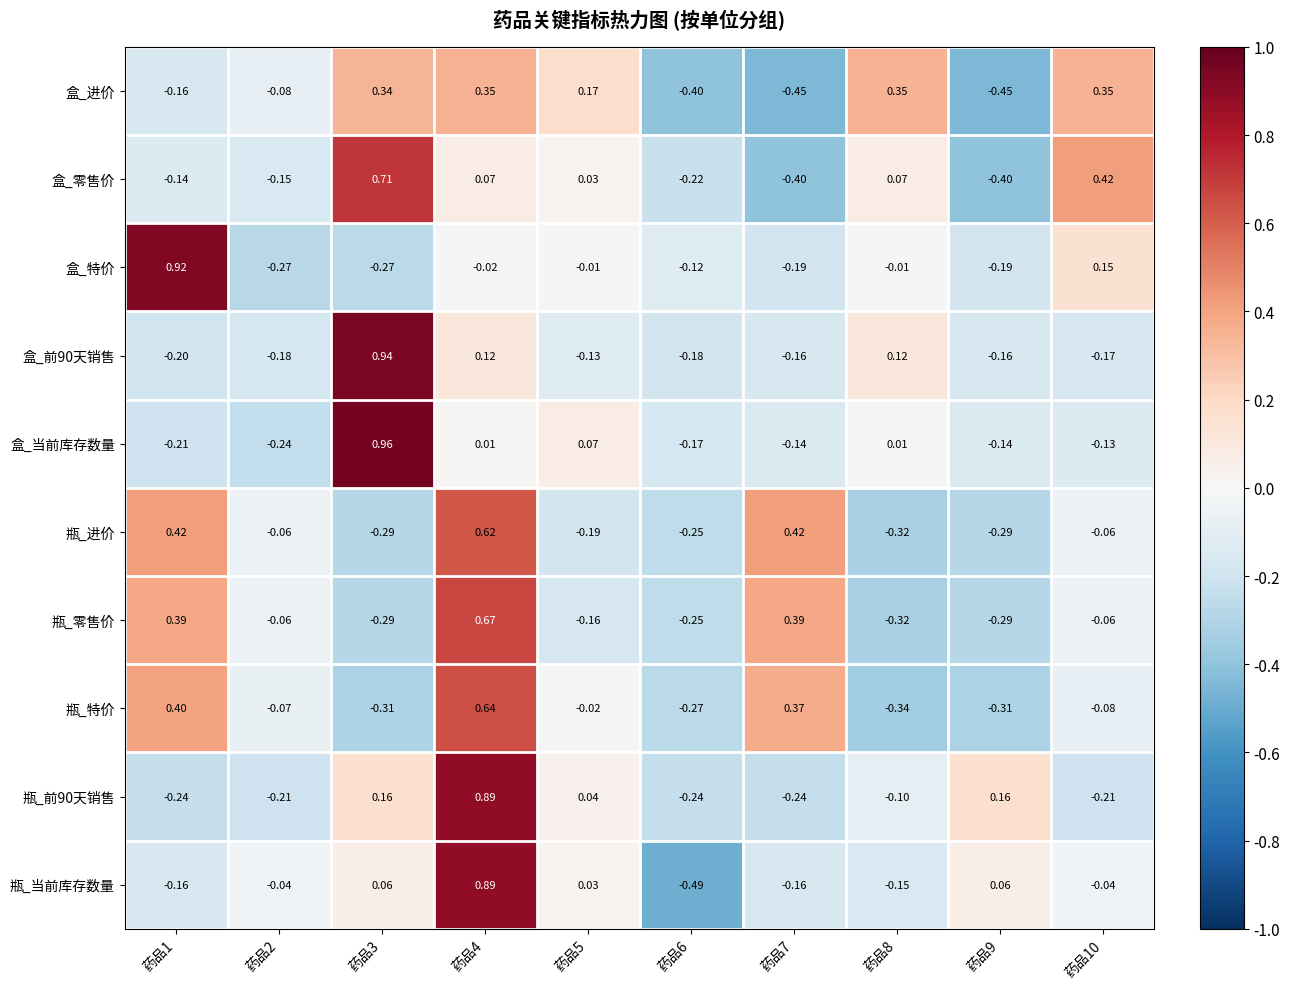

At how many categories does at least one series exceed 0?

8